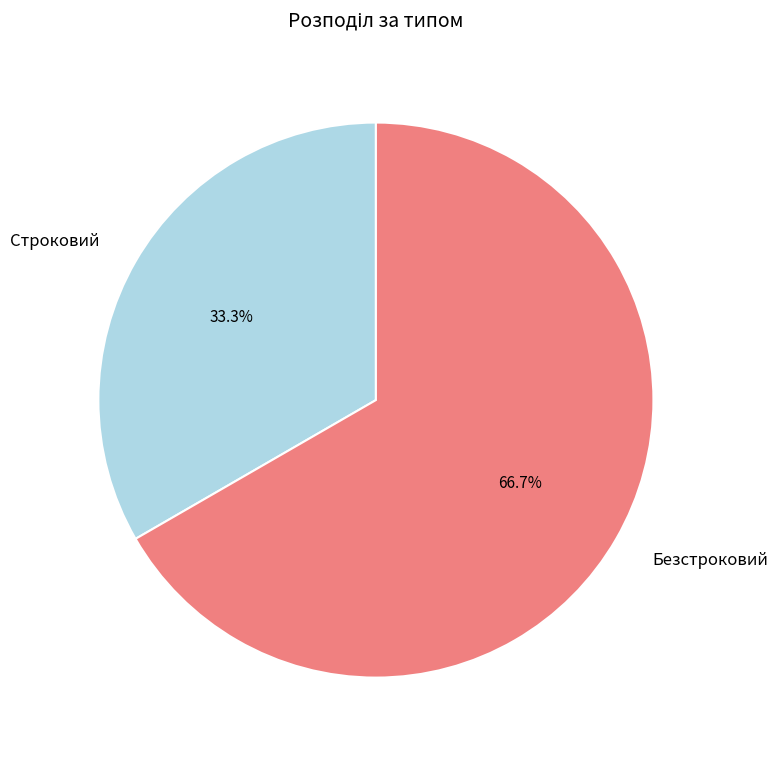

To the nearest percent, what portion does Безстроковий represent?

67%